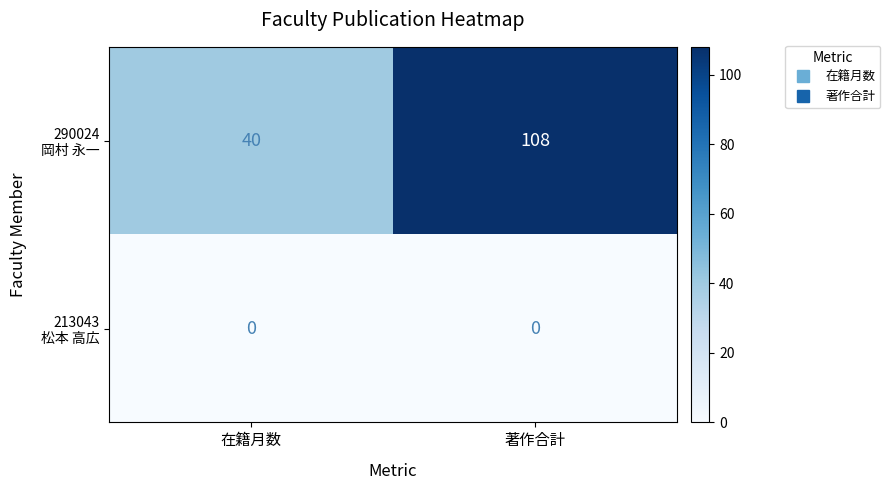

At how many categories does at least one series exceed 56?

1